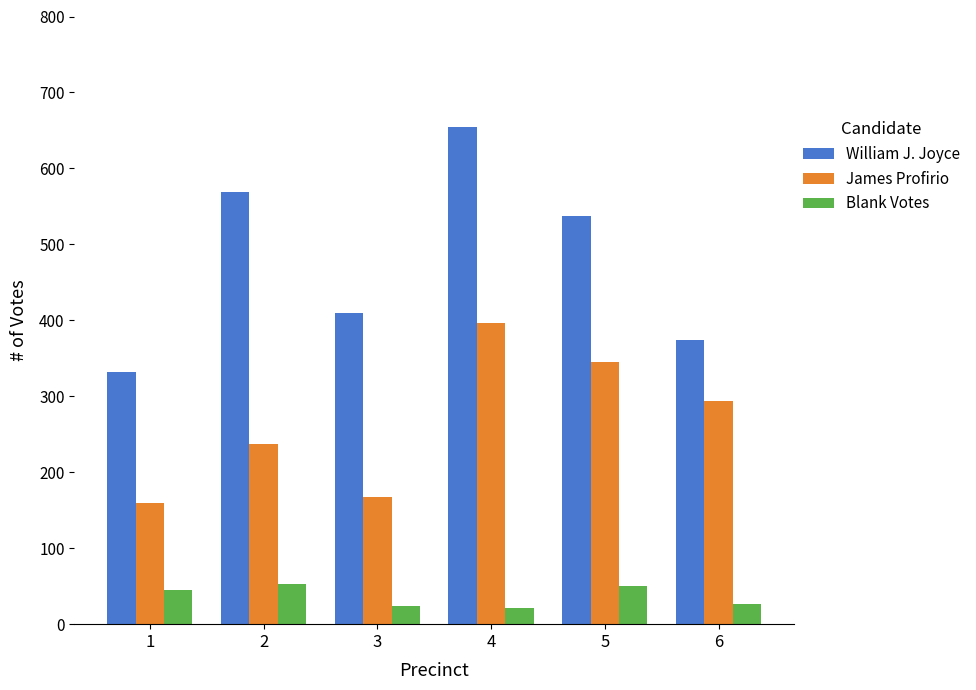

Between 5 and 6, which series saw the biggest shift?

William J. Joyce